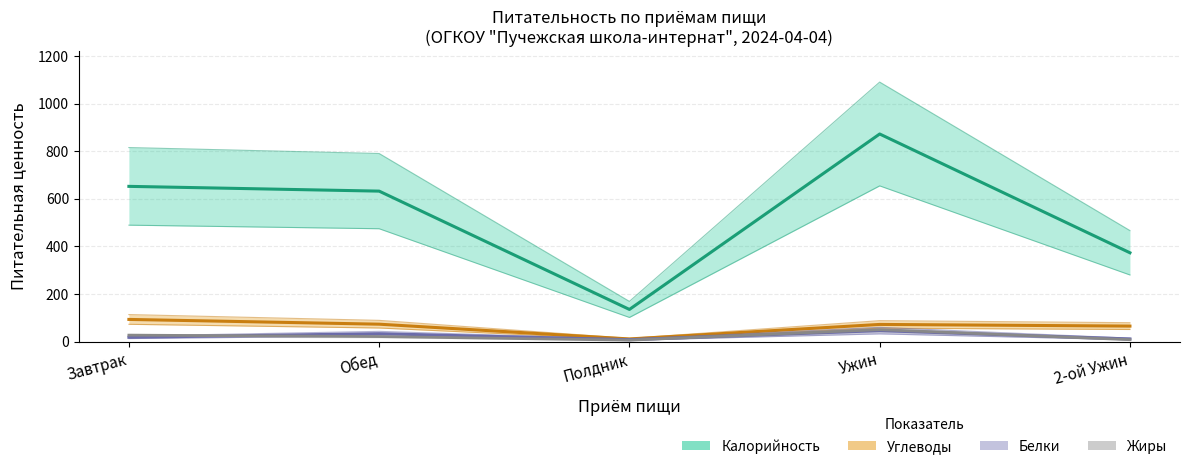

What is the label of the 5th point from the left?

2-ой Ужин